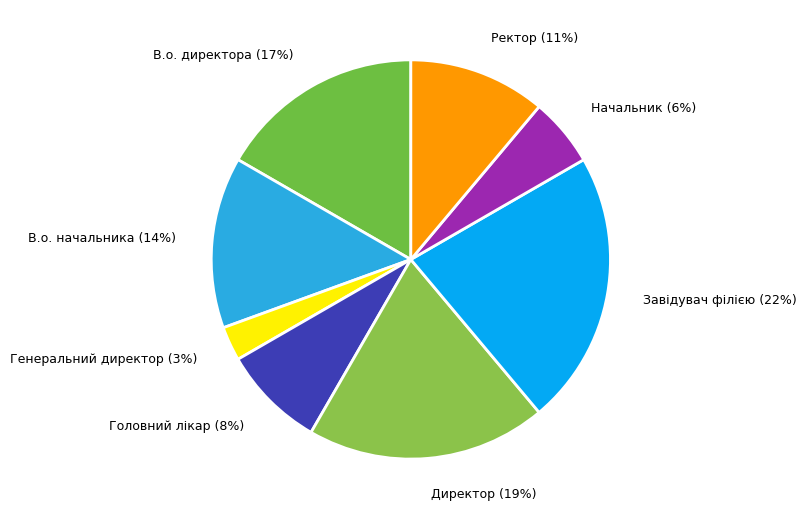

How many slices are in this pie chart?

8